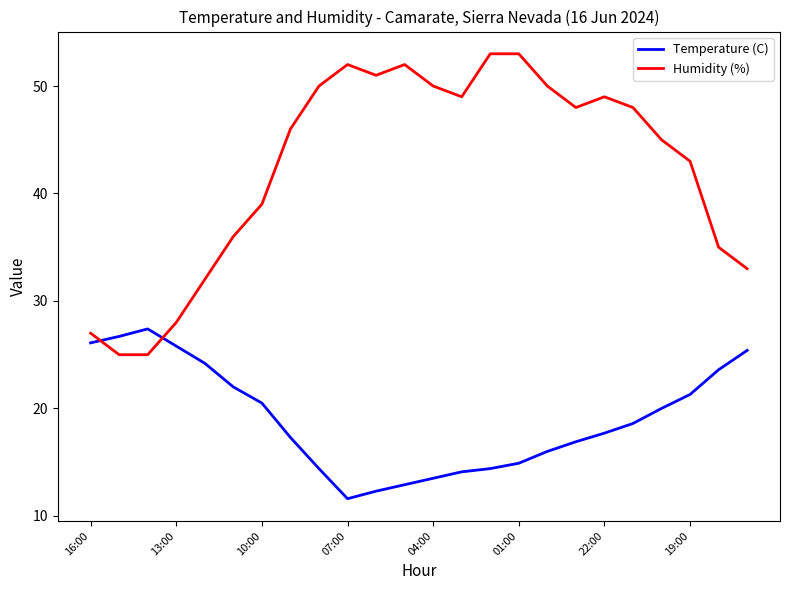

Which series has the widest spread of values?

Humidity (%)